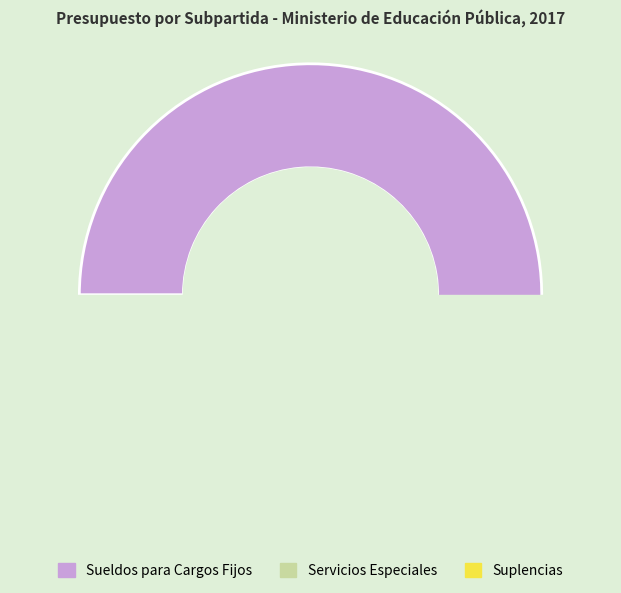

To the nearest percent, what is the difference between the largest and smallest slice percentages?

95%